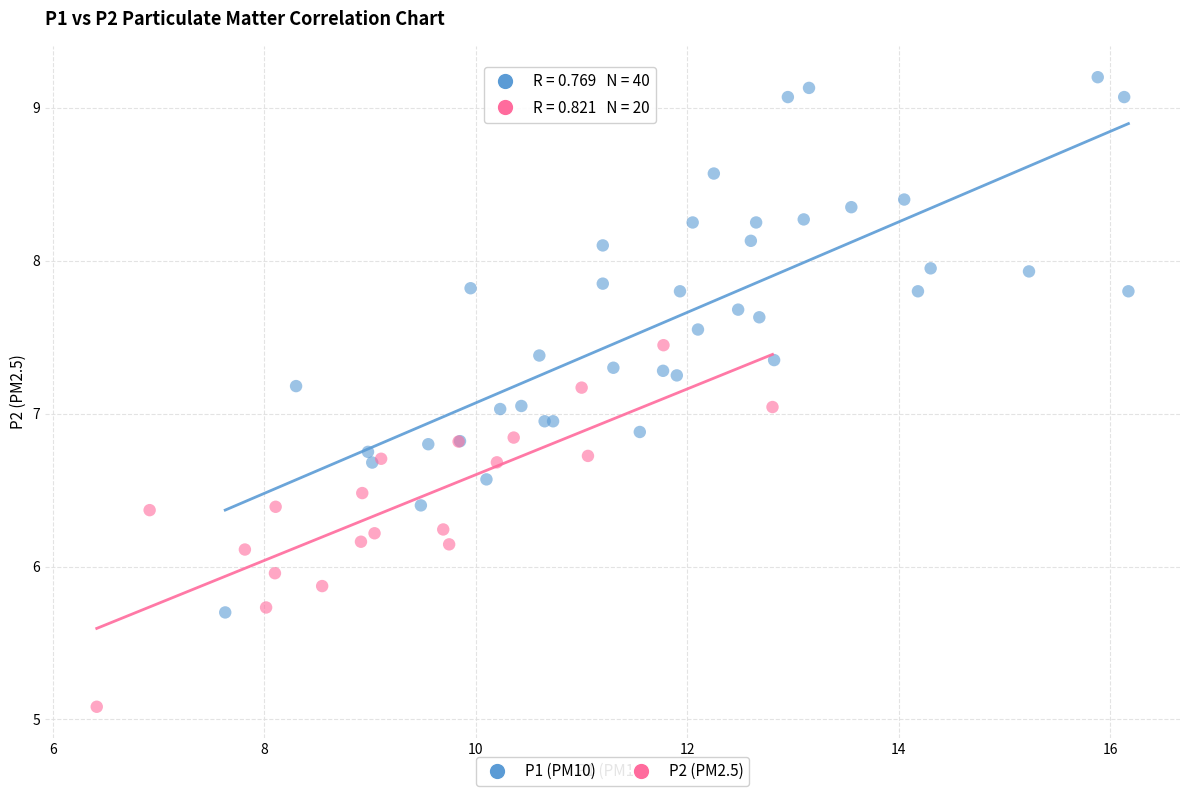

Which series has the widest spread of Y values?

P1 (PM10)